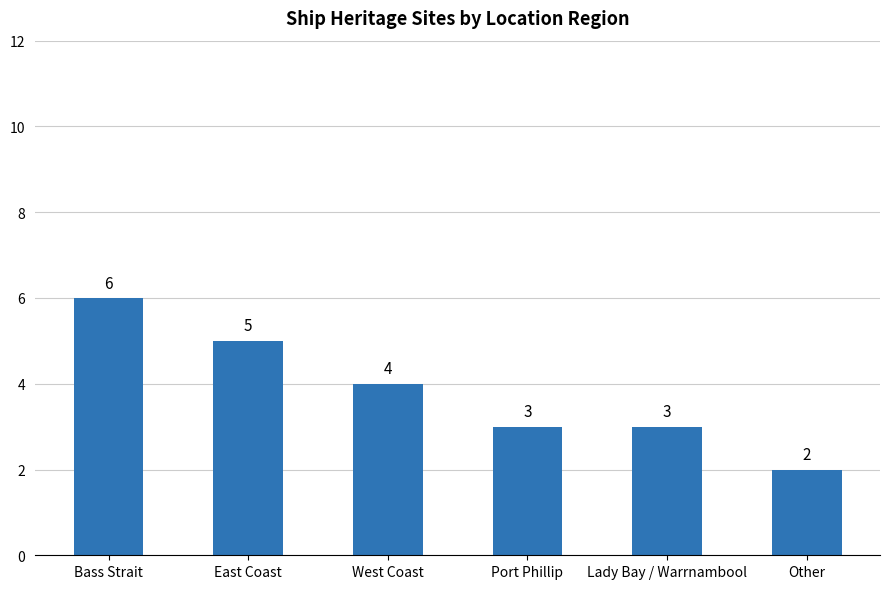

What is the difference between the maximum and minimum values?

4